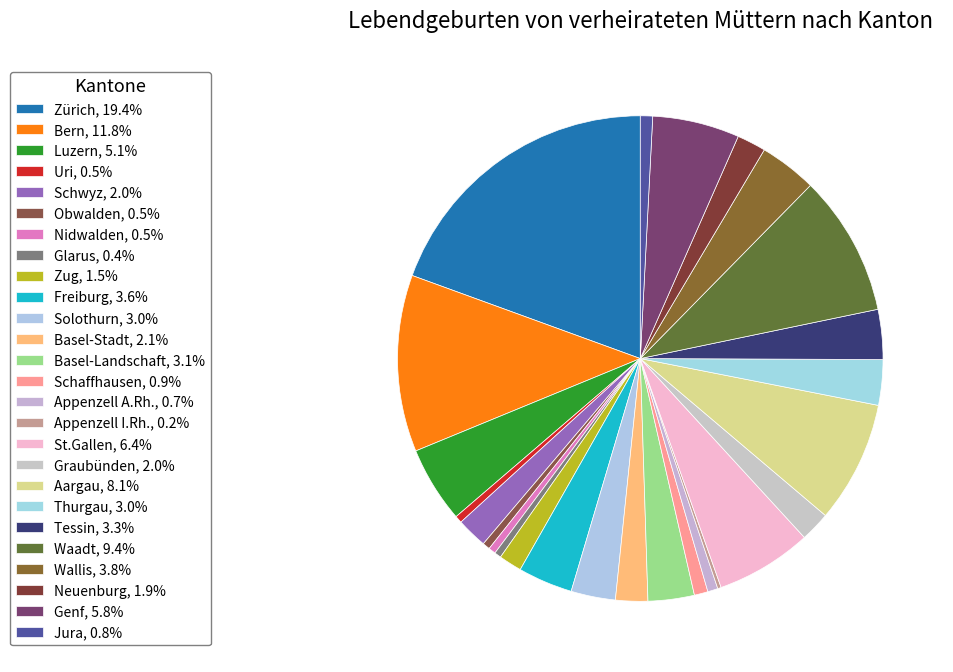

To the nearest percent, what is the average slice percentage?

4%